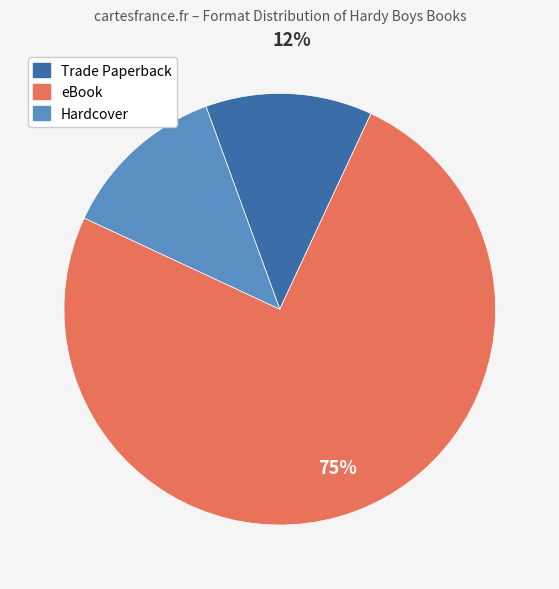

To the nearest percent, what is the average slice percentage?

33%